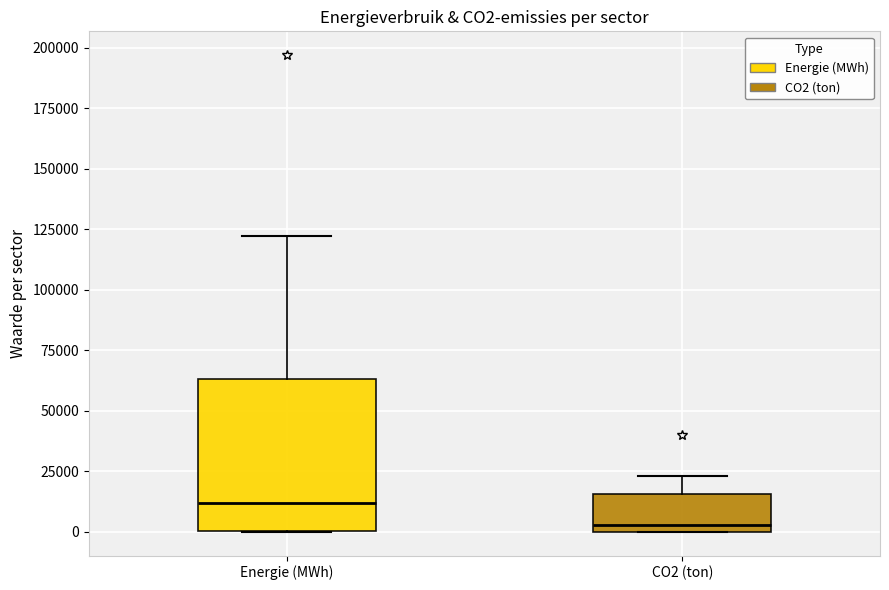

Which box's median line is the highest?

Energie (MWh)